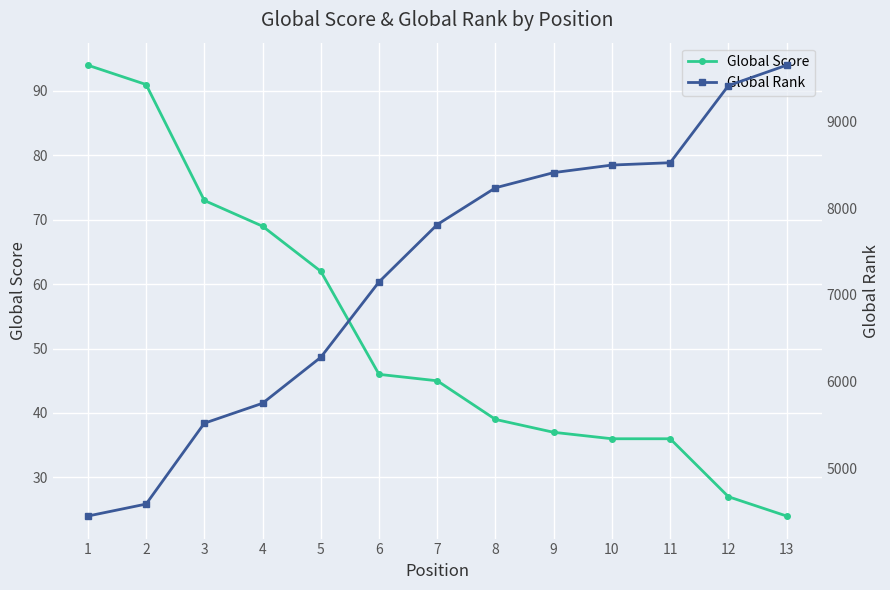

Which series changed the most between 3 and 4?

Global Rank